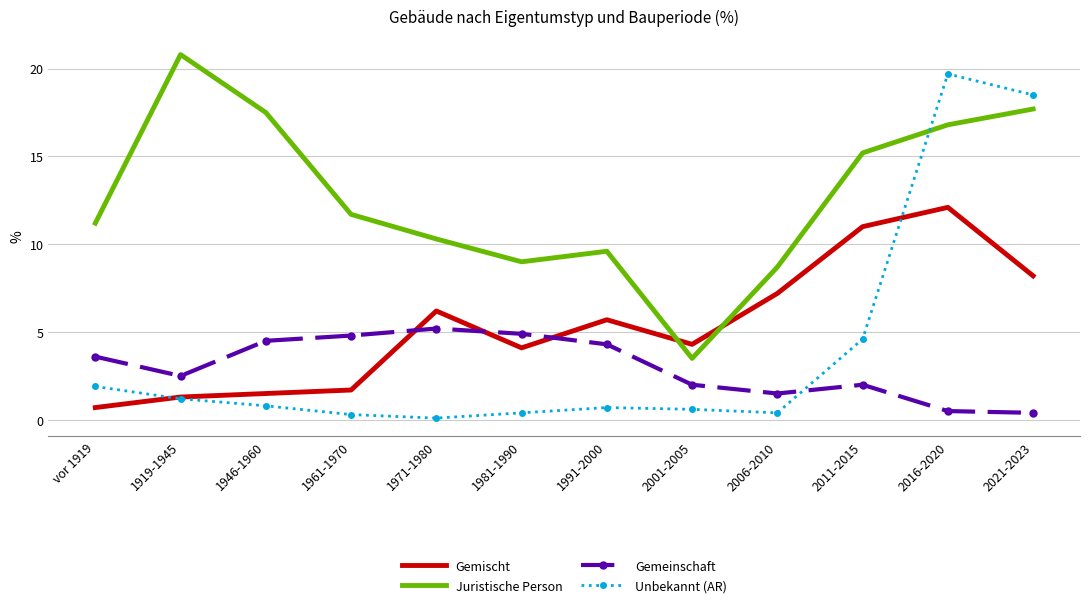

The Gemeinschaft series shows 1.5 at 2006-2010. True or false?

True